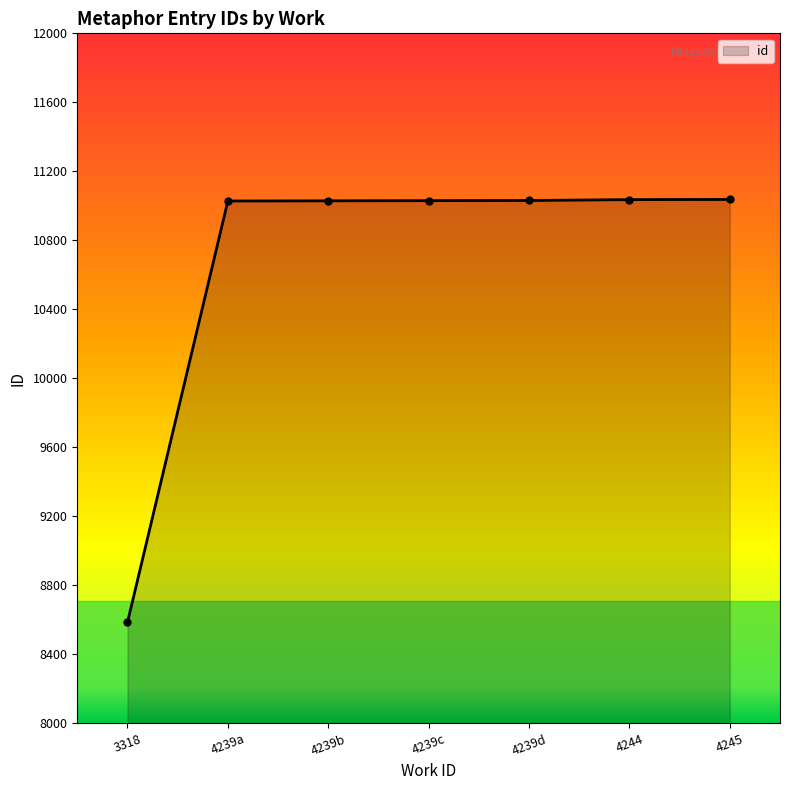

True or false: the data shows 11037 at 4245.

True